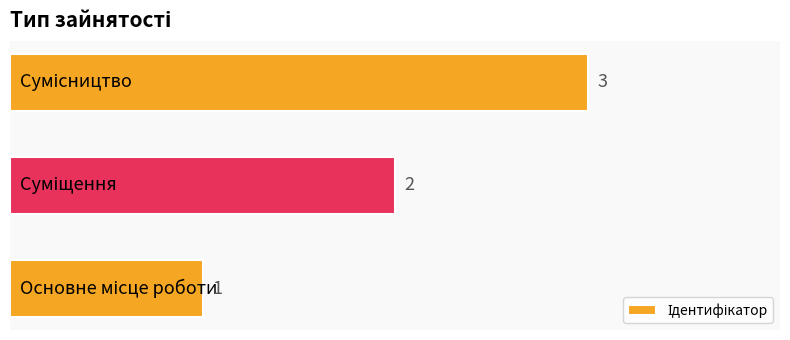

Count the values in the range 1 to 3.

3